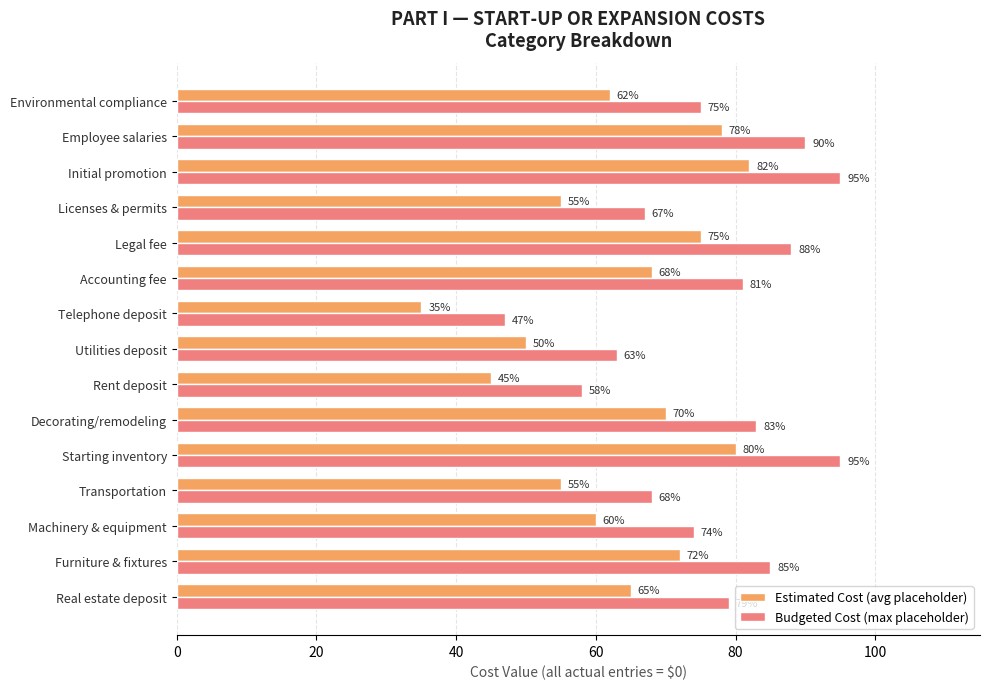

At which label does Estimated Cost (avg placeholder) reach its peak?

Initial promotion